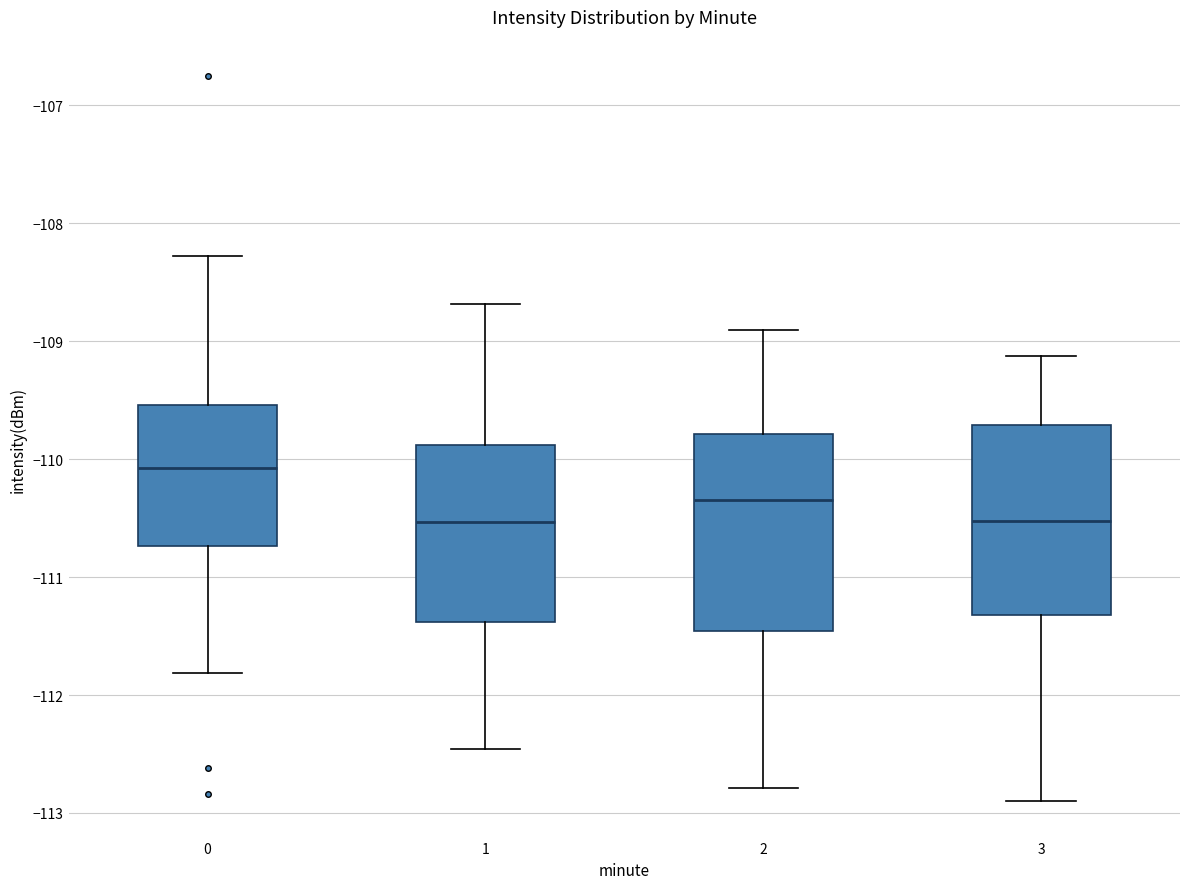

Reading left to right, read every box against the y-axis: the position of its median line, the range the box covers, and the ends of its whiskers. The values are not printed on the chart, so give them approximately, as read against the axis.

0: median -110.1, box -110.7 to -109.5, whiskers -111.8 to -108.3
1: median -110.5, box -111.4 to -109.9, whiskers -112.5 to -108.7
2: median -110.3, box -111.5 to -109.8, whiskers -112.8 to -108.9
3: median -110.5, box -111.3 to -109.7, whiskers -112.9 to -109.1